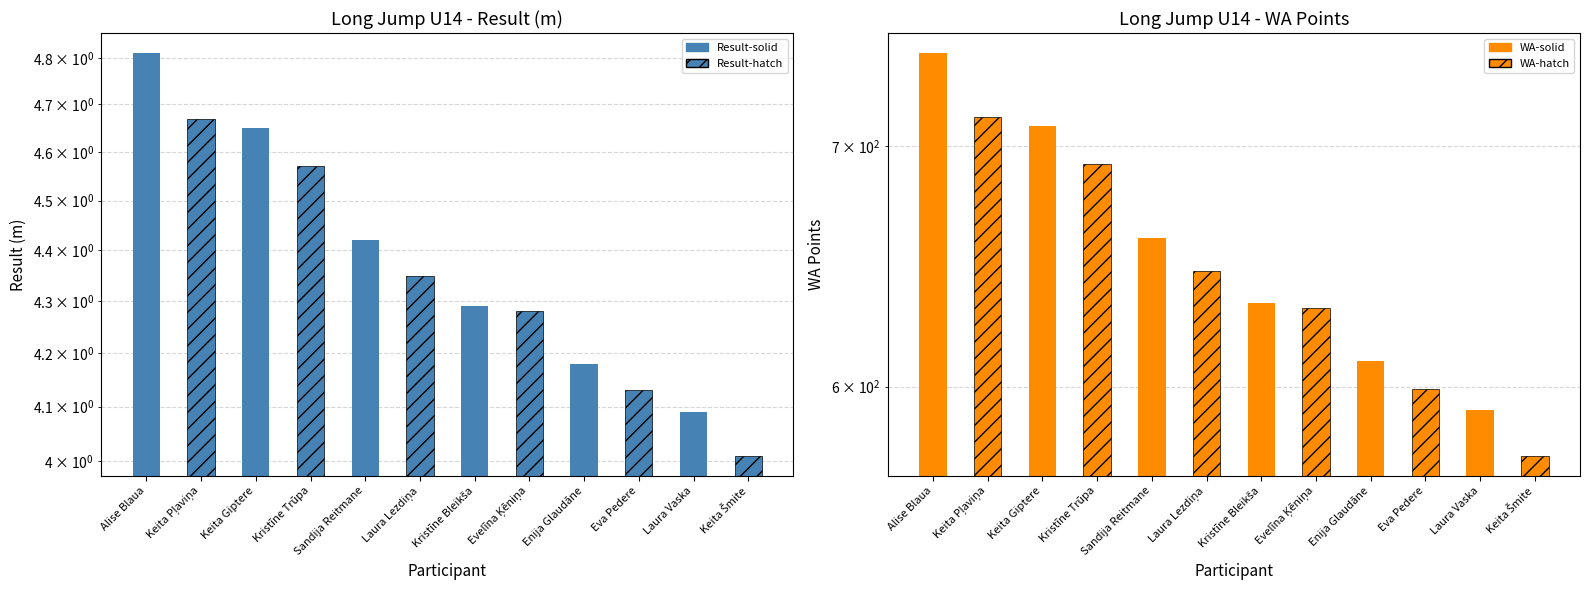

What are all the series names shown in the legend?

Result (solid), Result (hatch), WA (solid), WA (hatch)